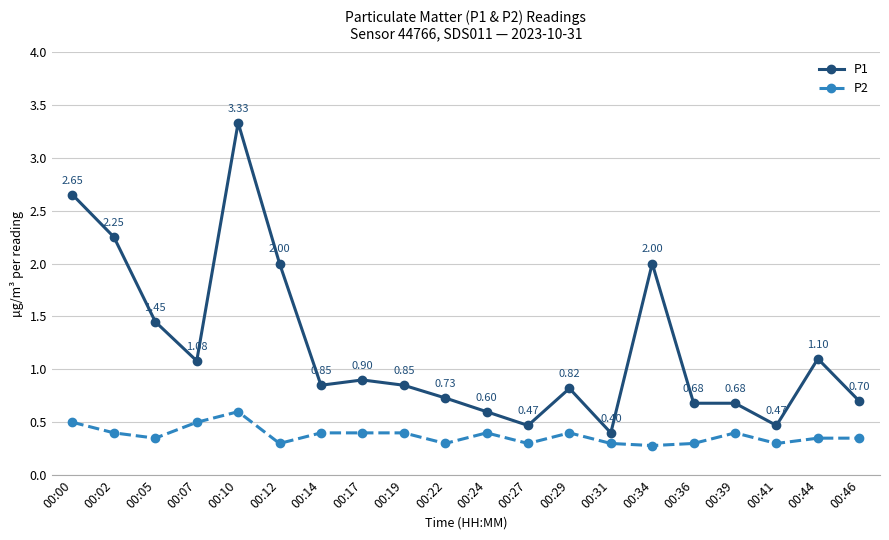

What is the difference between the P1 values at 00:02 and 00:27?

1.8